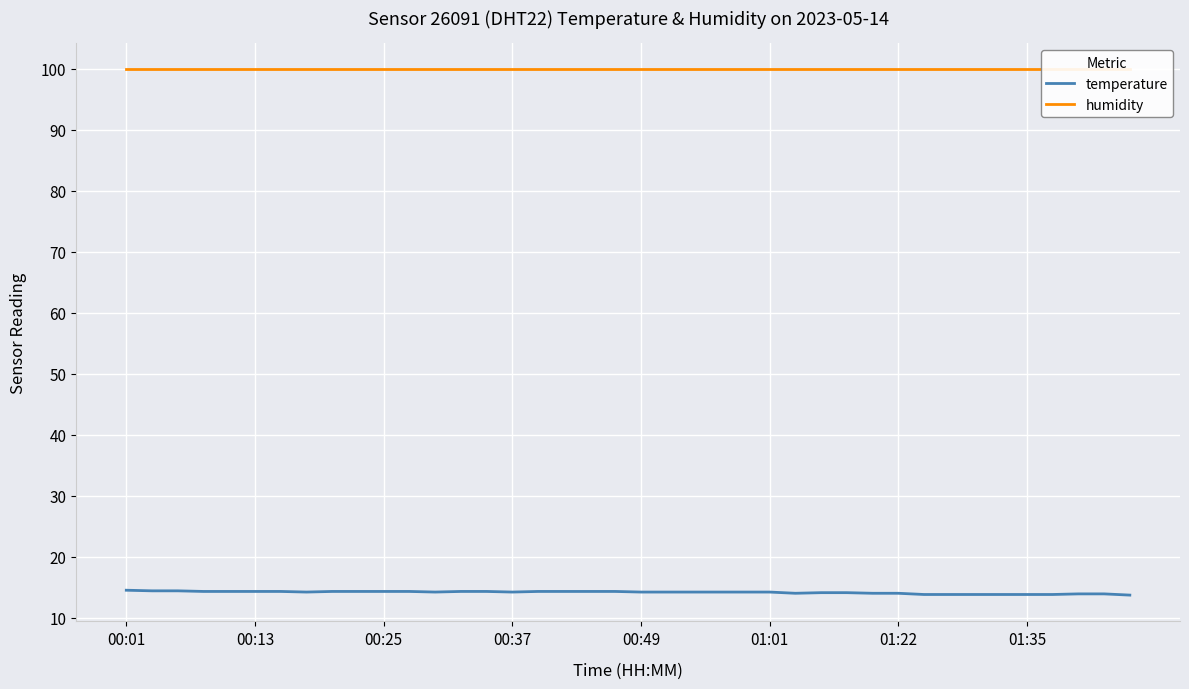

How many distinct data groups are displayed?

2